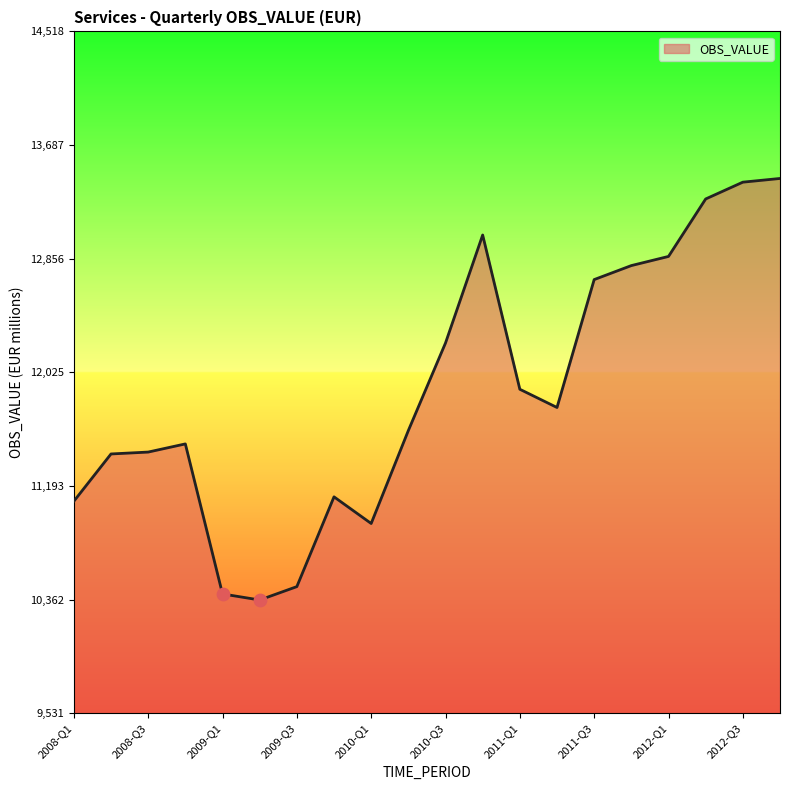

What is the greatest value displayed?

13442.9